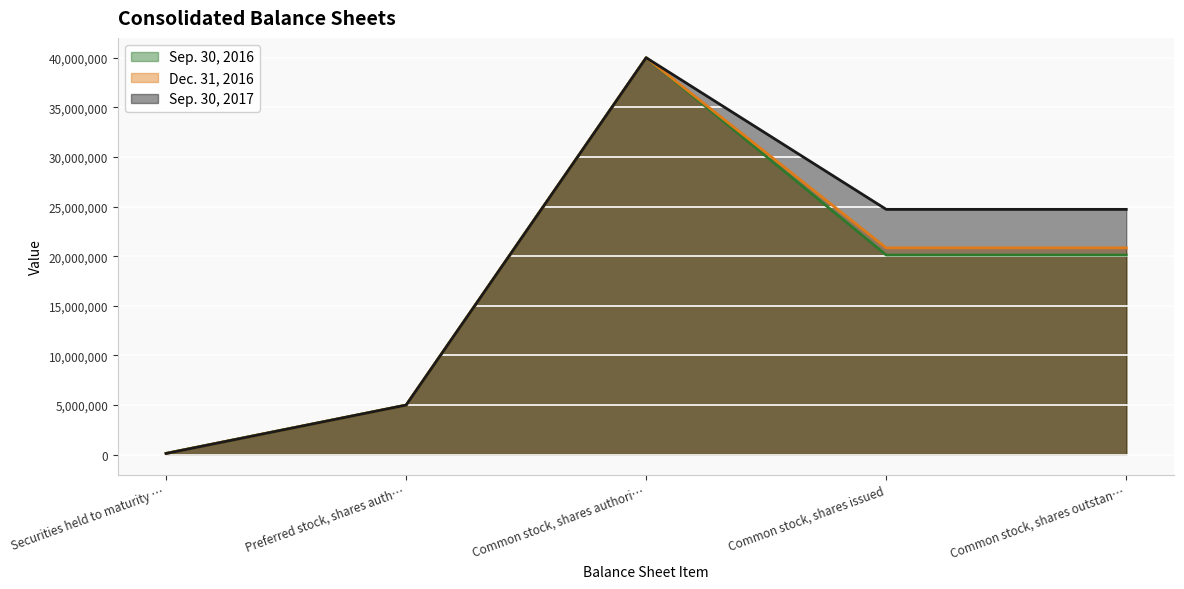

True or false: Sep. 30, 2016 has more than 1 points higher than both neighbors.

False